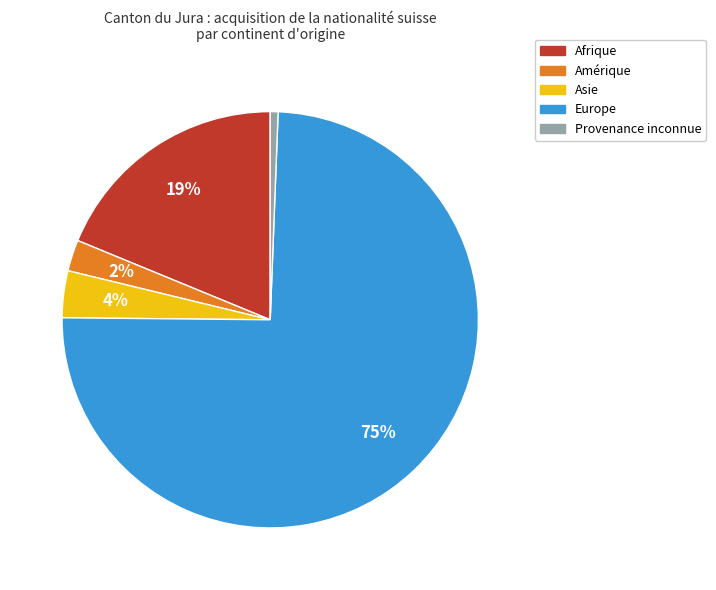

Do Europe and Amérique together represent more than half of the pie?

Yes